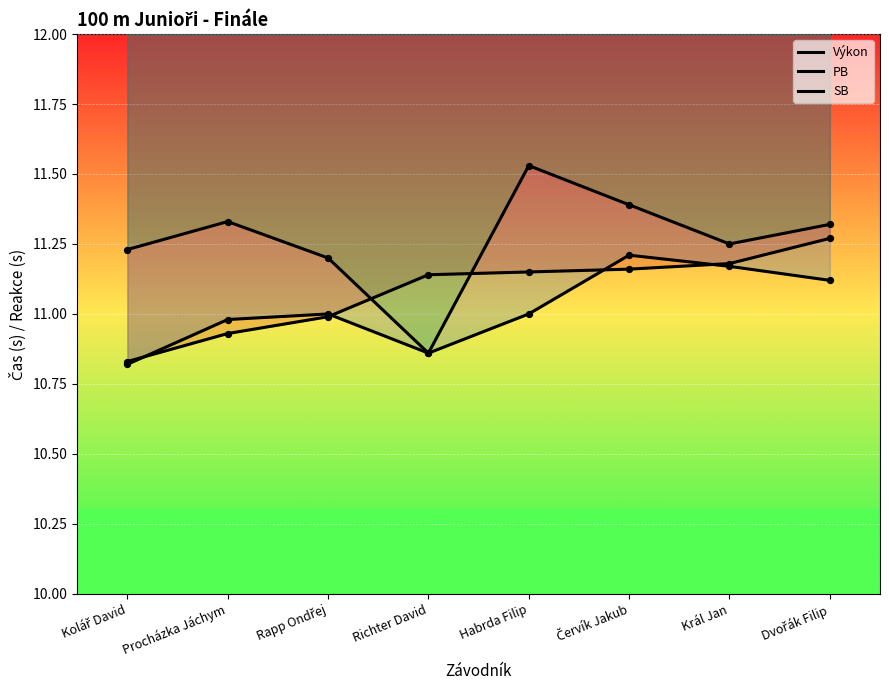

Which series has the largest total across all categories?

SB